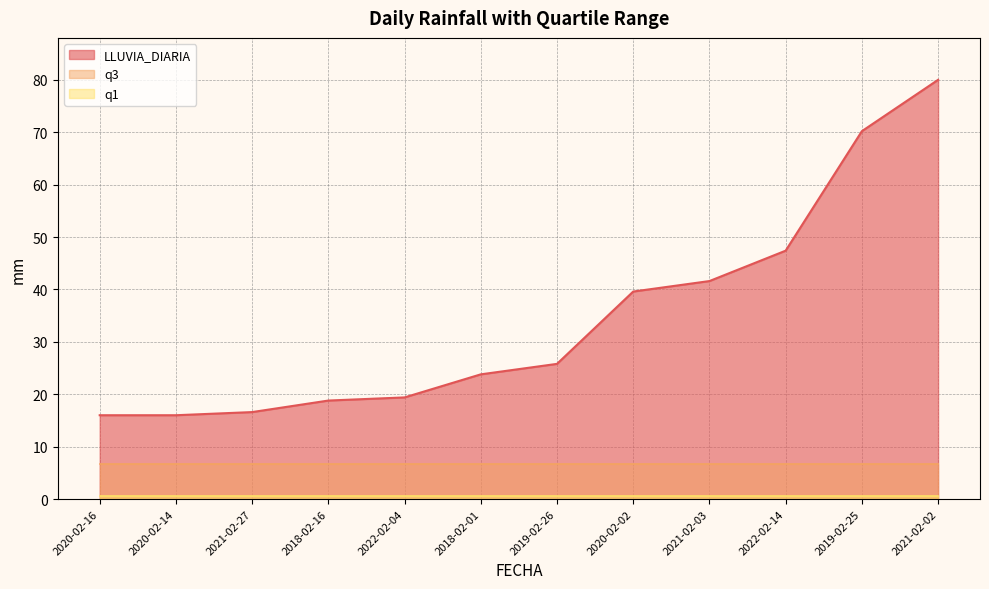

True or false: q1 and LLUVIA_DIARIA intersect in this chart.

False